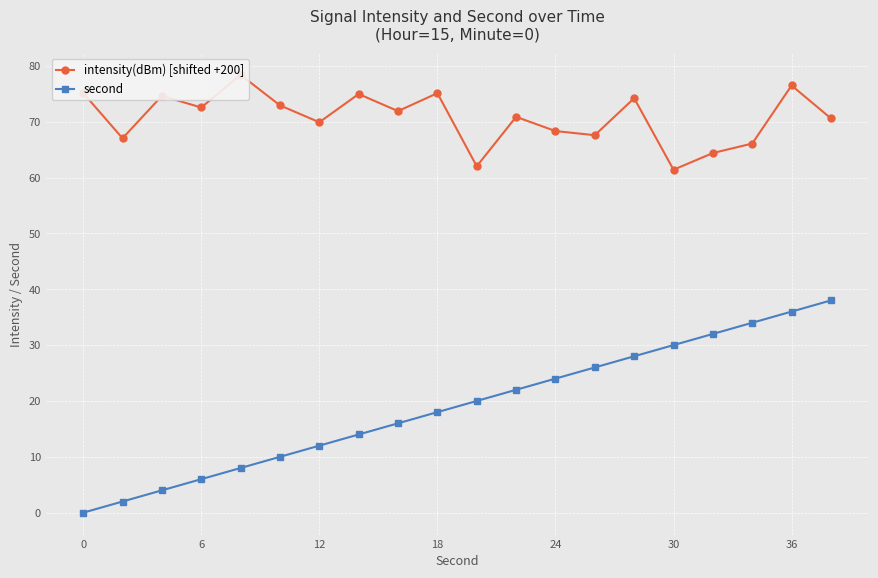

Reading left to right, transcribe all the data shown in this chart.

intensity(dBm) [shifted +200]: 75.1	67.0	74.6	72.5	78.4	72.9	69.9	74.9	71.9	75.1	62.0	70.9	68.3	67.6	74.2	61.4	64.4	66.1	76.5	70.6
second: 0.0	2.0	4.0	6.0	8.0	10.0	12.0	14.0	16.0	18.0	20.0	22.0	24.0	26.0	28.0	30.0	32.0	34.0	36.0	38.0